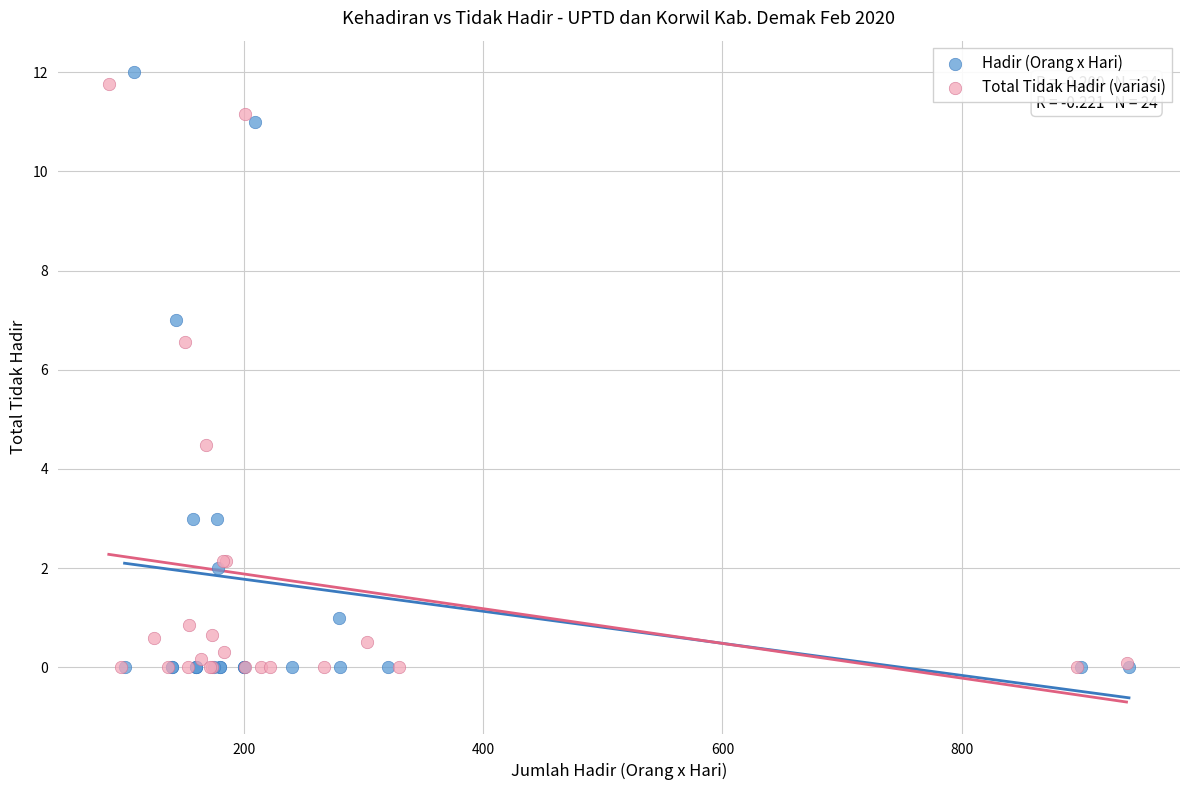

Which series has the widest spread of Y values?

Hadir (Orang x Hari)